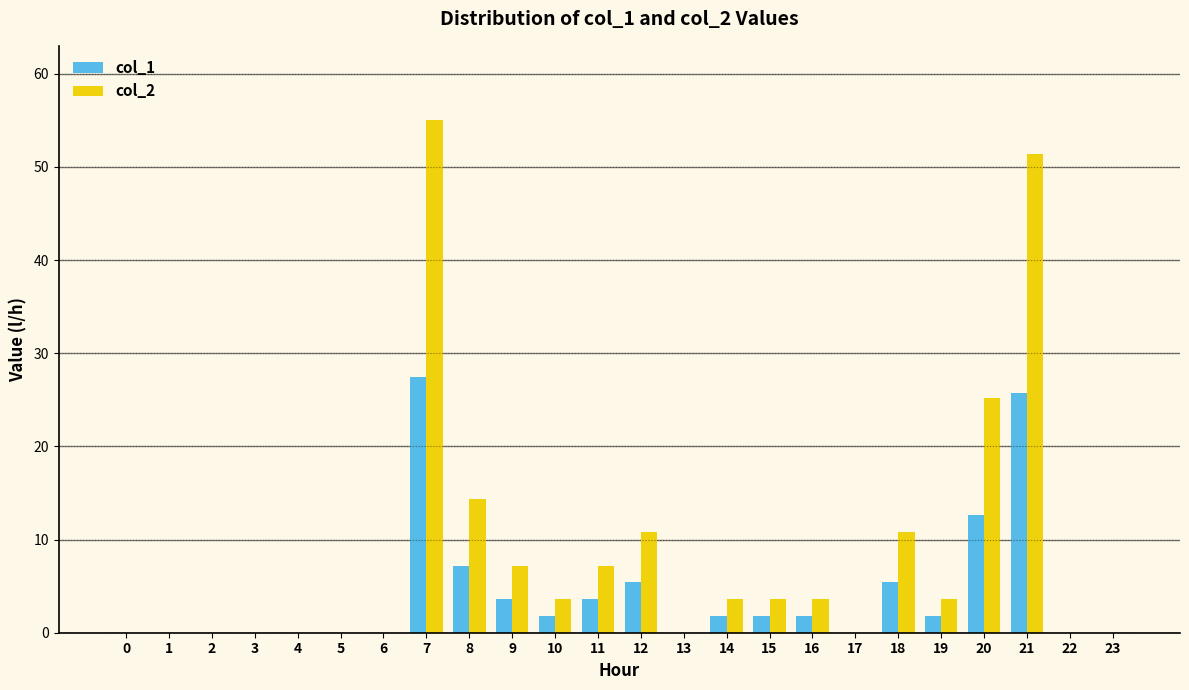

Between 1 and 11, which series saw the biggest shift?

col_2